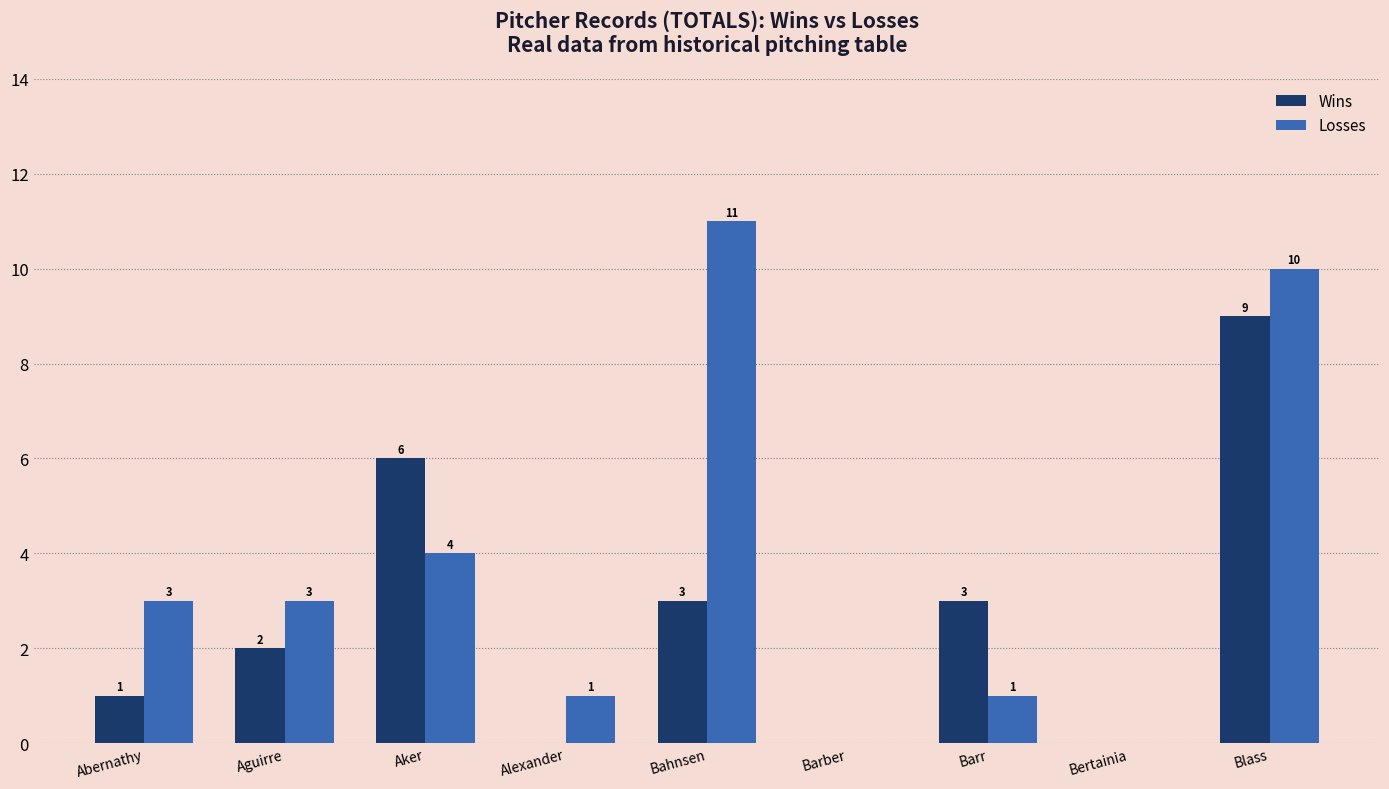

Reading left to right, transcribe all the data shown in this chart.

Wins: Abernathy=1	Aguirre=2	Aker=6	Alexander=0	Bahnsen=3	Barber=0	Barr=3	Bertainia=0	Blass=9
Losses: Abernathy=3	Aguirre=3	Aker=4	Alexander=1	Bahnsen=11	Barber=0	Barr=1	Bertainia=0	Blass=10